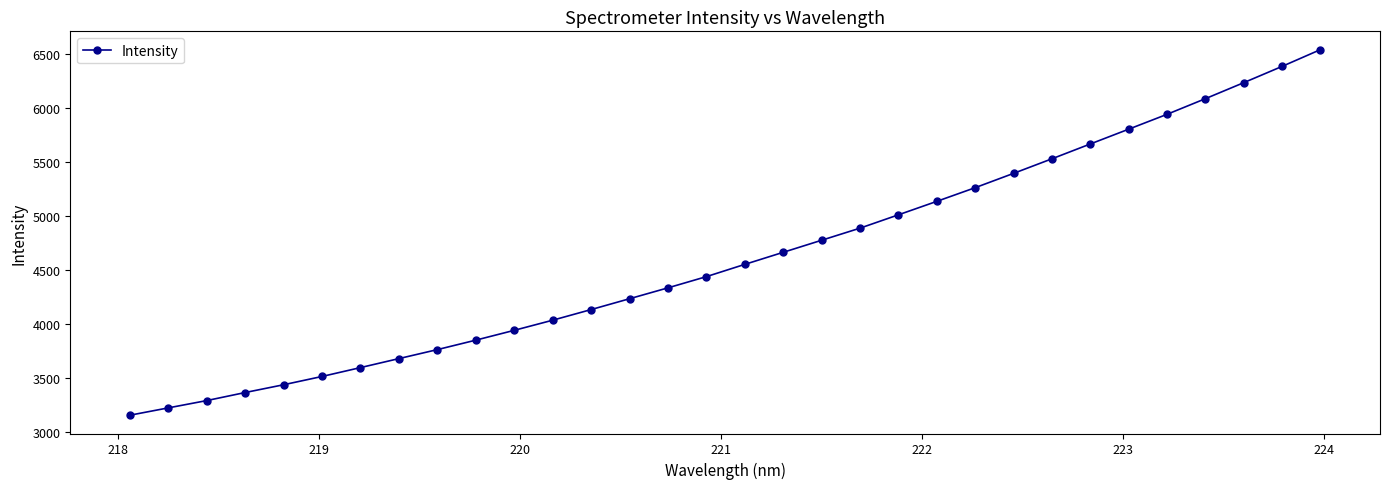

Reading left to right, list all the values displayed in this chart.

3154.0	3221.9	3289.6	3364.2	3436.3	3513.1	3595.2	3678.5	3761.8	3849.4	3940.3	4034.0	4132.4	4232.9	4333.7	4437.5	4551.0	4662.6	4774.4	4886.4	5009.9	5134.6	5261.3	5393.8	5528.8	5666.1	5803.2	5940.9	6085.8	6234.1	6385.0	6540.2